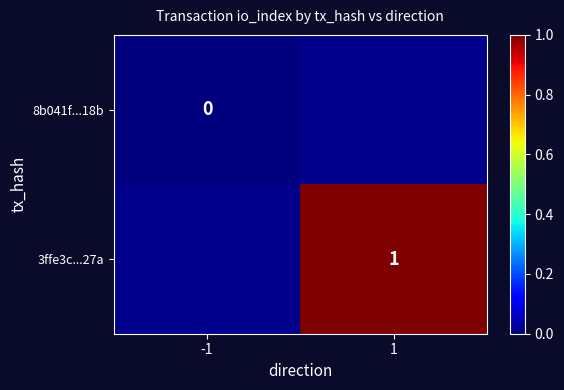

Which label corresponds to the largest value in the chart?

1